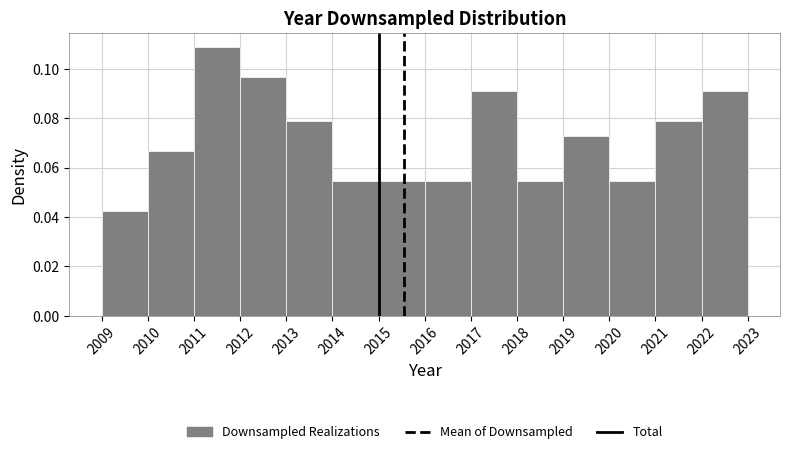

How tall is the bar that spans 2009 to 2010 on the x-axis? The values are not printed on the chart, so give them approximately, as read against the axis.

0.042